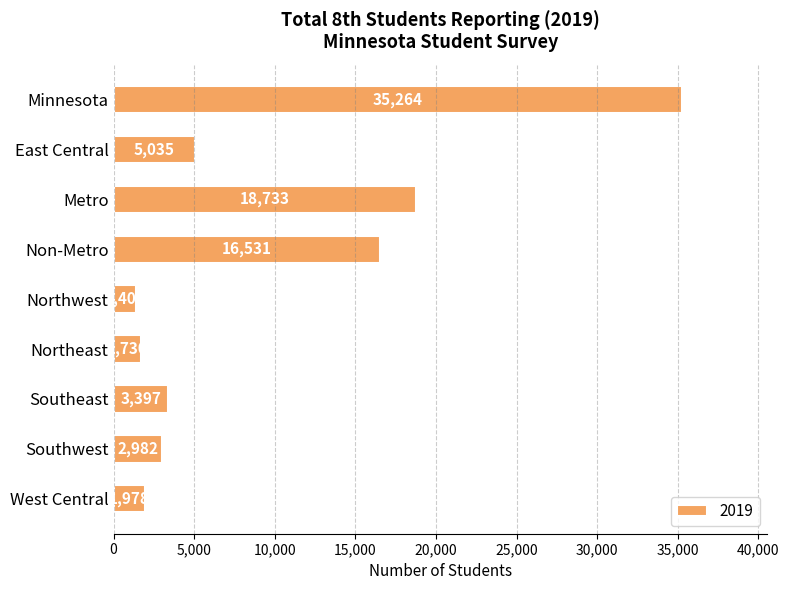

Reading top to bottom, what are all the values shown in this chart?

35264	5035	18733	16531	1409	1730	3397	2982	1978